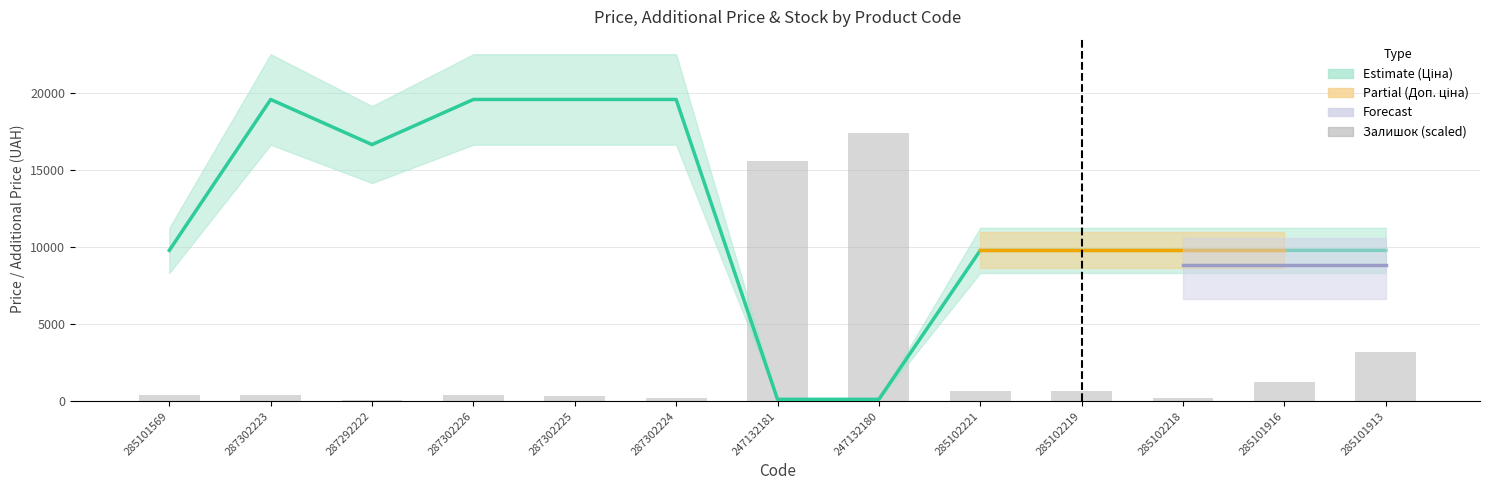

Which has a higher value, 247132180 or 287302223?

287302223